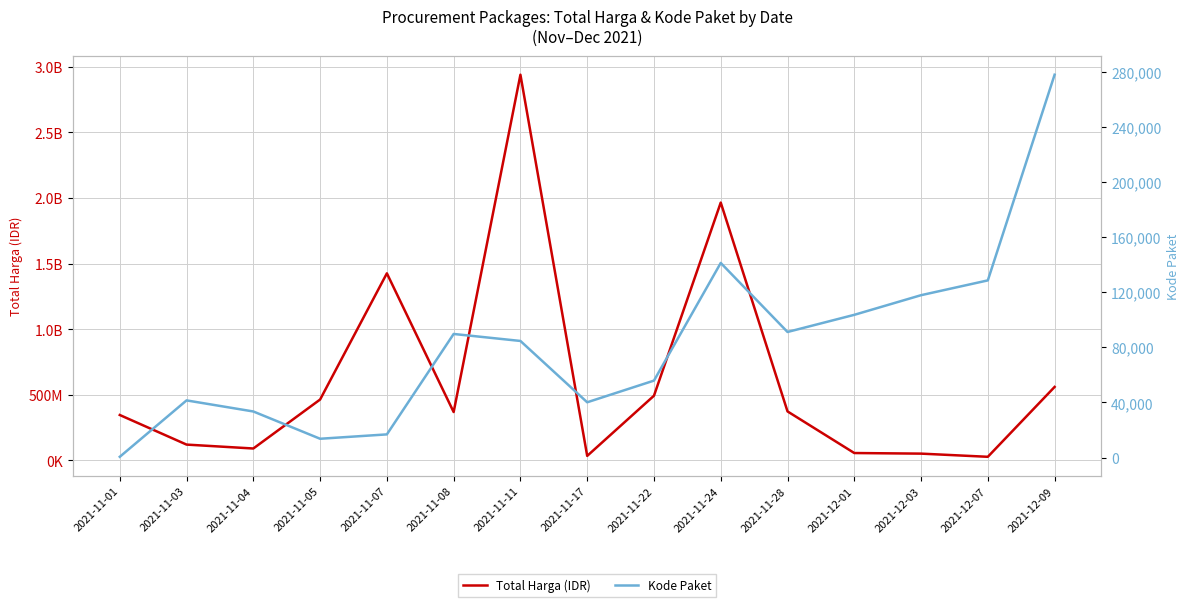

Which series changed the most between 2021-11-04 and 2021-11-08?

Total Harga (IDR)